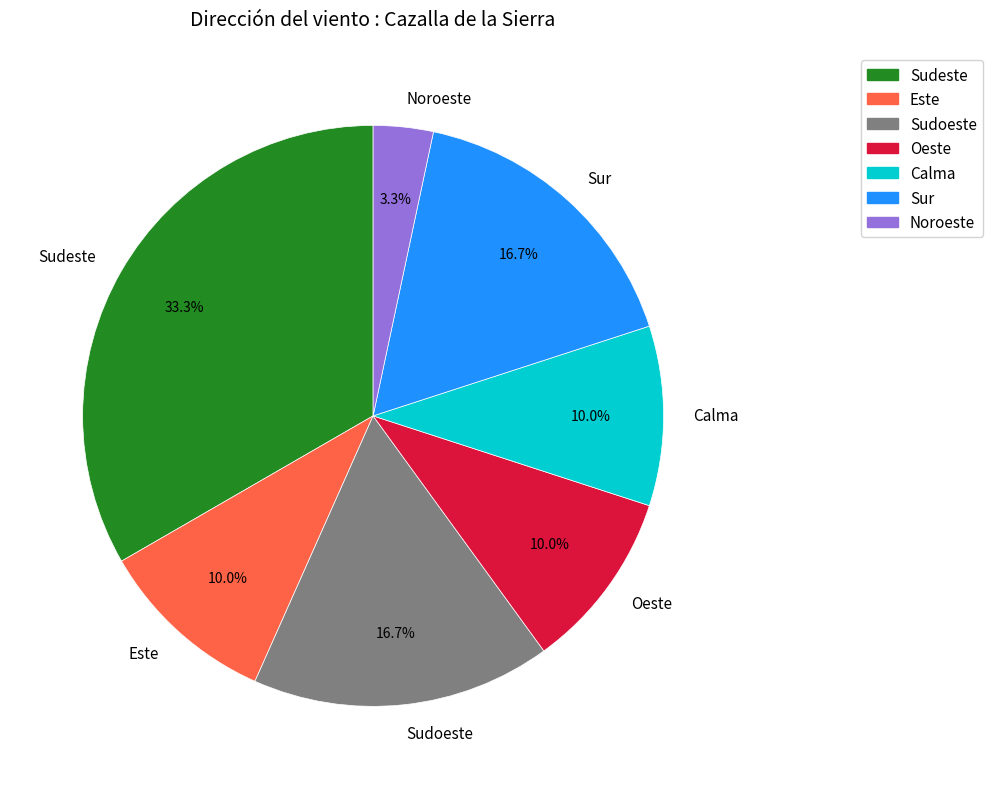

Do Sudoeste and Sur together represent more than half of the pie?

No